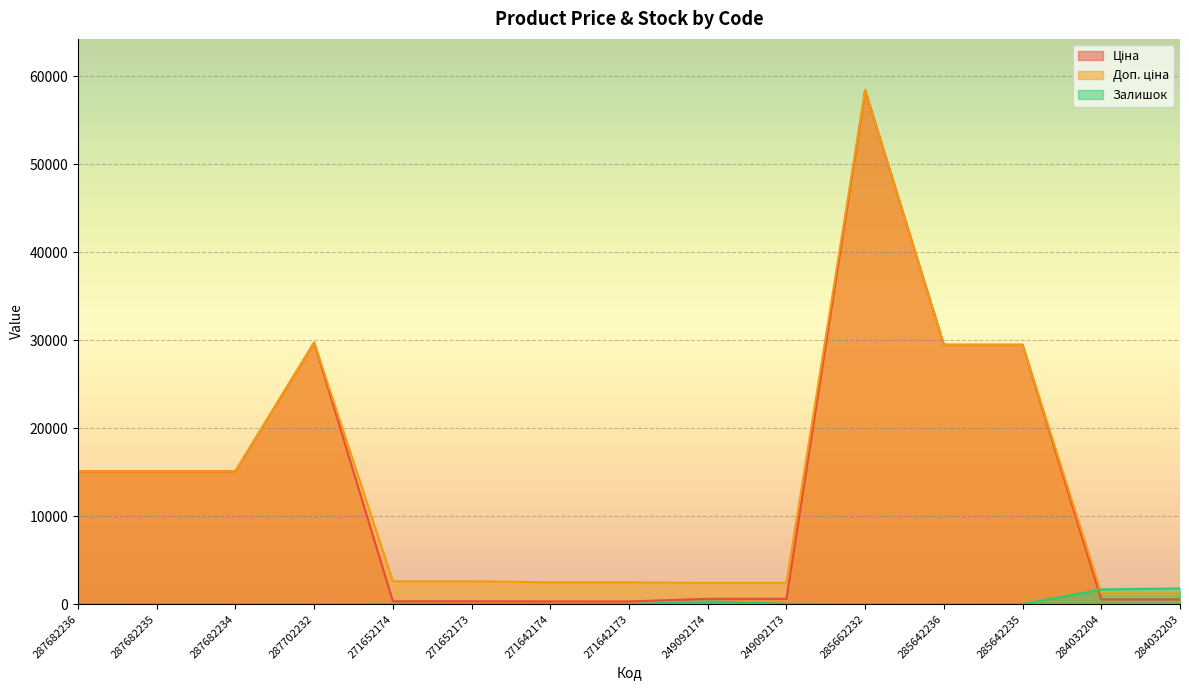

How many interior local peaks does the Ціна series have?

2